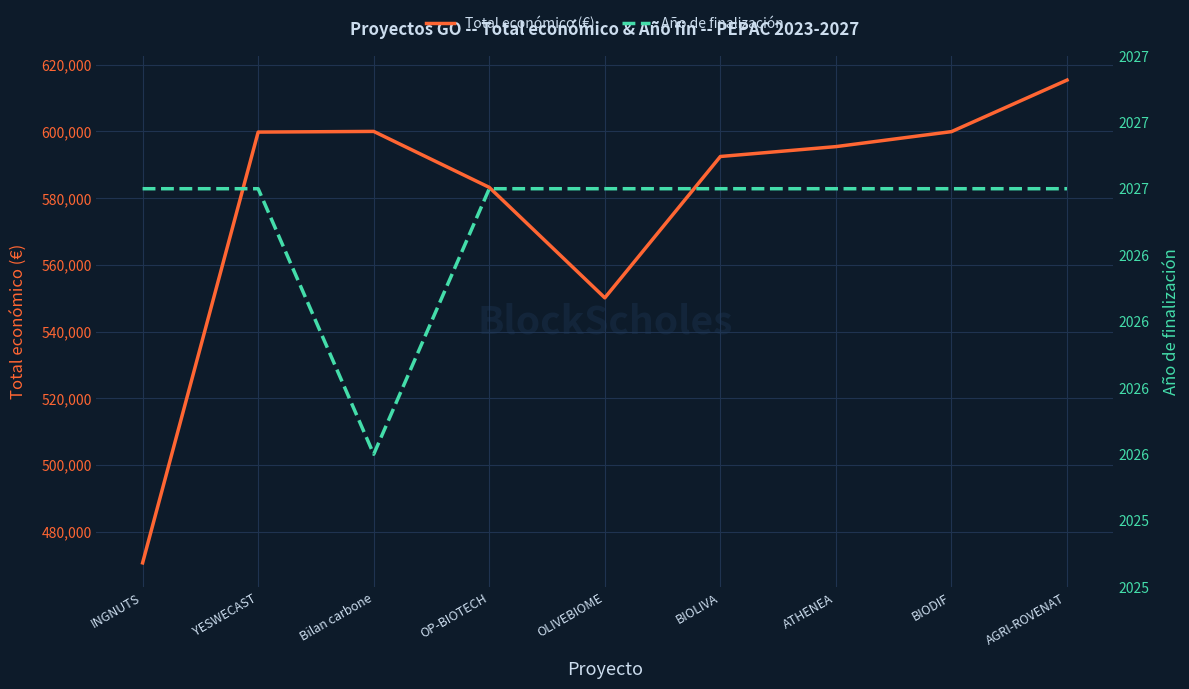

In Total económico (€), how many points are higher than both neighbors (excluding endpoints)?

1